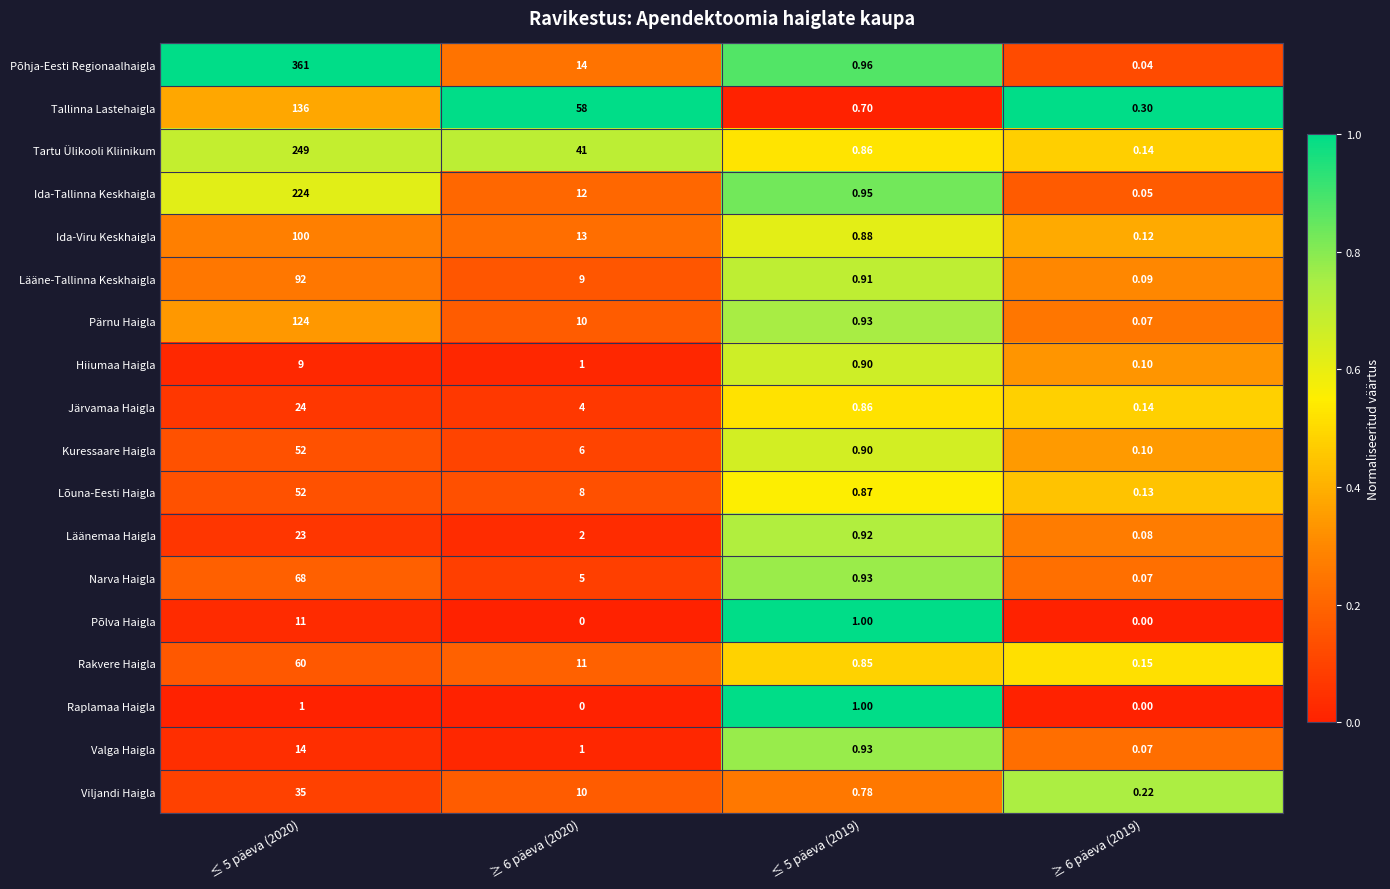

Is the value of Narva Haigla at ≤ 5 päeva (2019) greater than the value of Pärnu Haigla at ≥ 6 päeva (2019)?

Yes